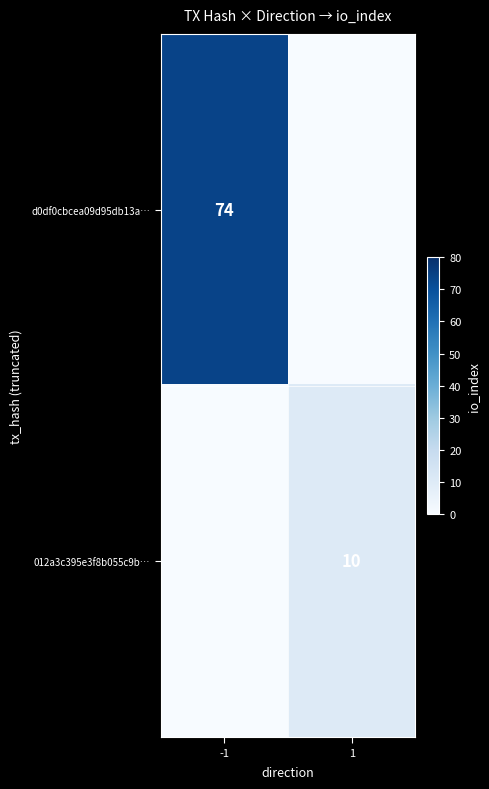

Is the value of d0df0cbcea09d95db13a… at -1 greater than the value of 012a3c395e3f8b055c9b… at 1?

Yes